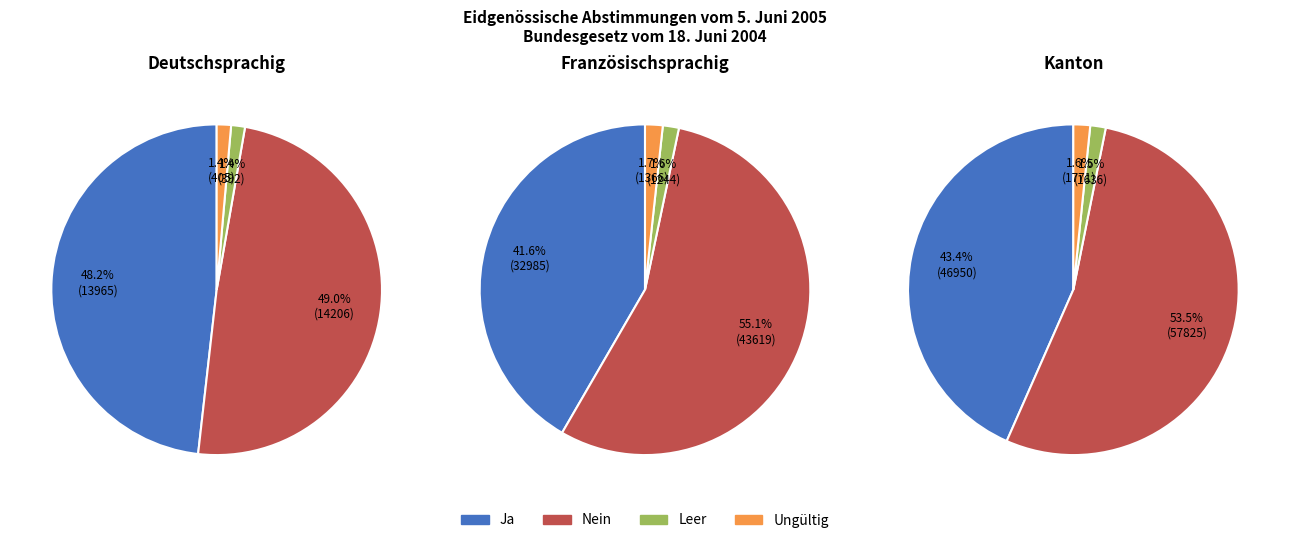

Rank the series by their maximum value, from lowest to highest.

Leer, Ungültig, Ja, Nein